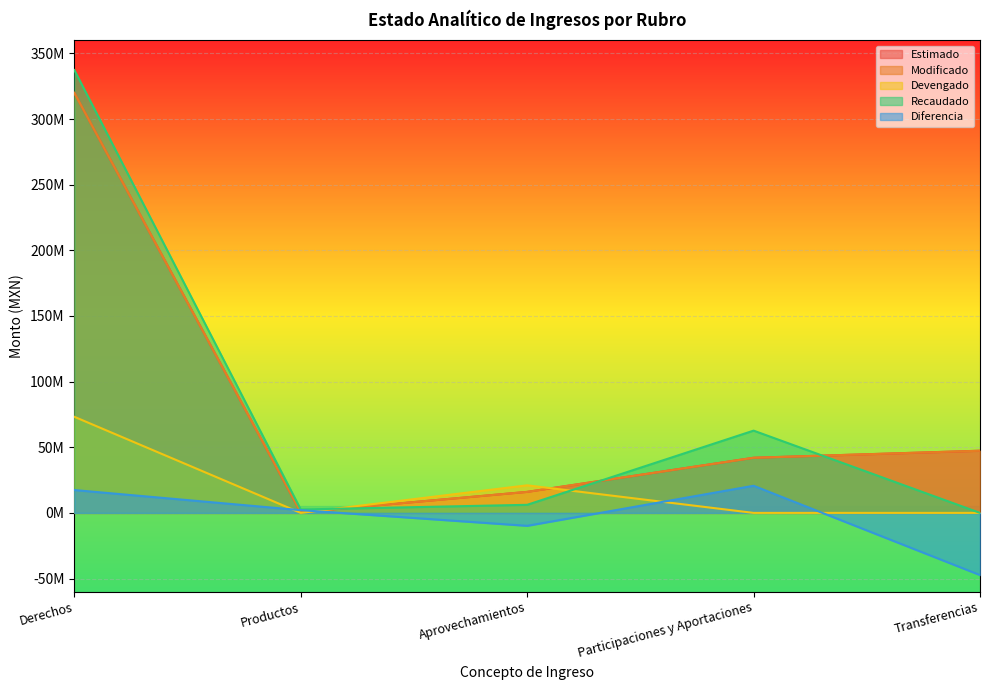

Which series changed the most between Participaciones y Aportaciones and Transferencias?

Diferencia